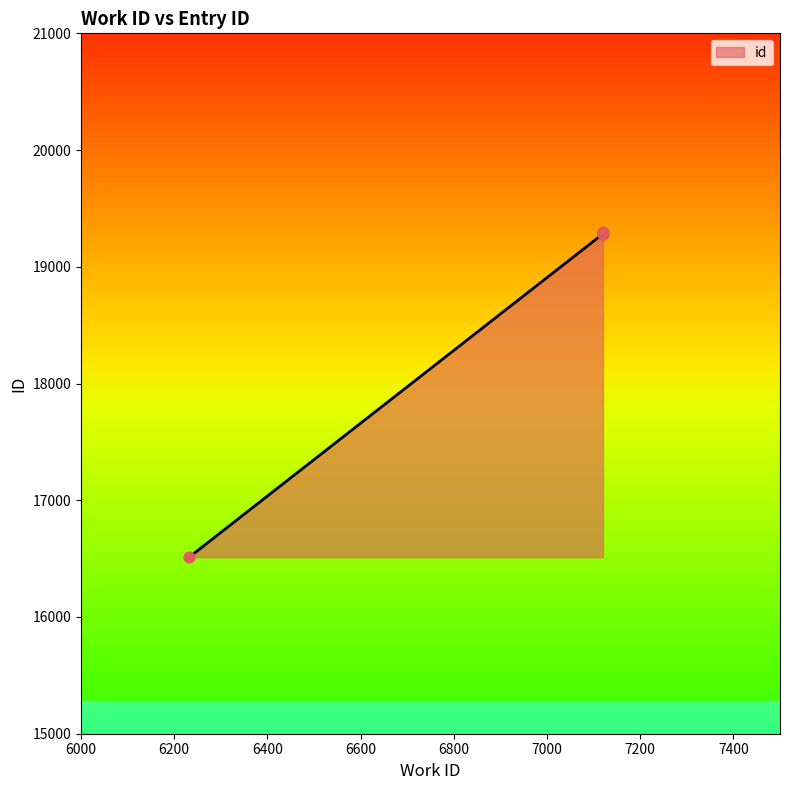

Between 7120 and 6232, which is larger?

7120